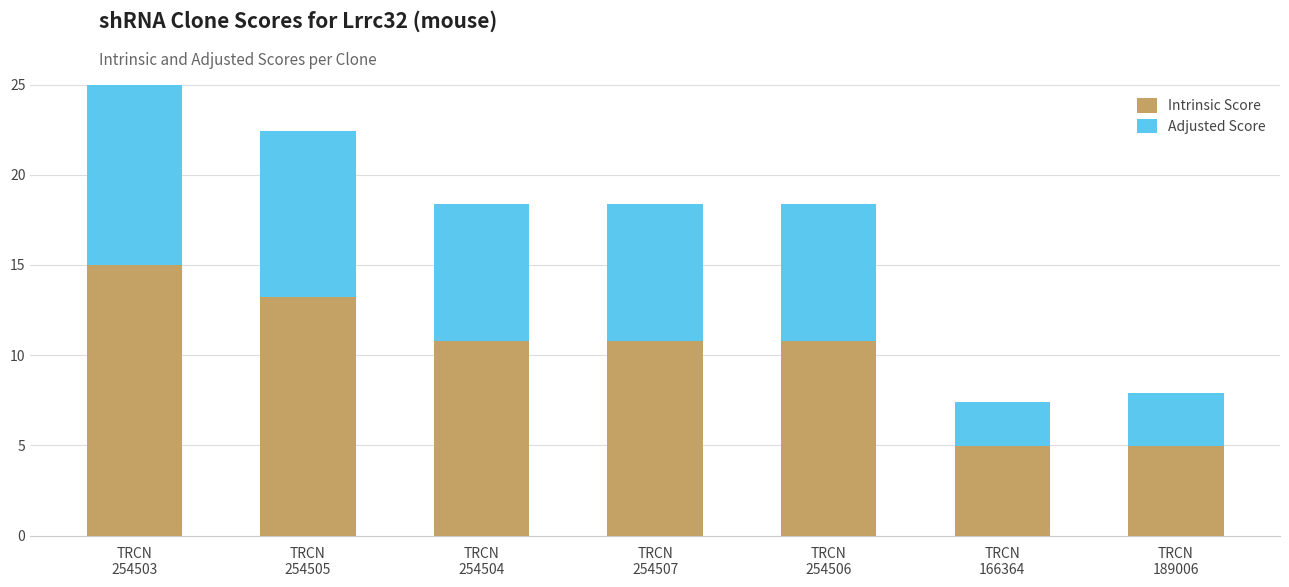

What is the label of the 3rd bar from the right?

TRCN
254506